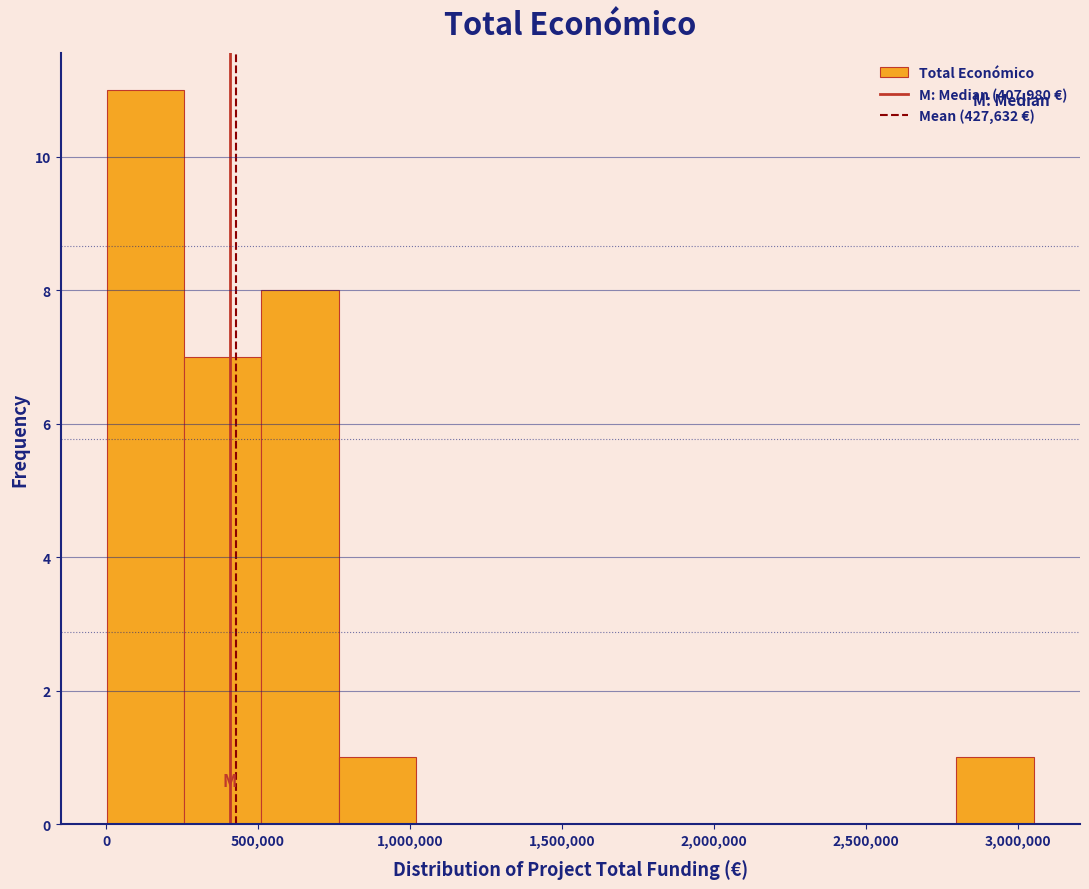

What is the height of the bar covering 250000 to 500000 on the x-axis? Neither the bar edges nor the heights are printed on the chart, so give them approximately, as read against the axes.

7